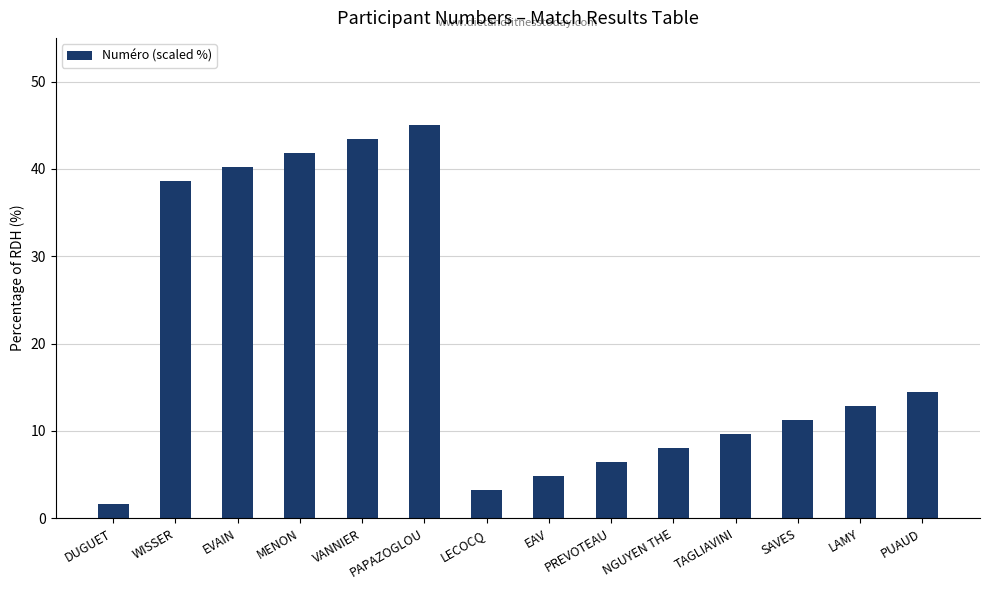

The value at VANNIER is 43.4. True or false?

True